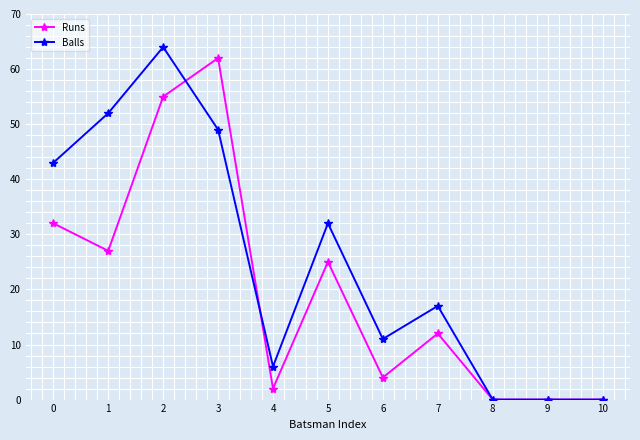

Reading right to left, what are all the values shown in this chart?

Runs: 0	0	0	12	4	25	2	62	55	27	32
Balls: 0	0	0	17	11	32	6	49	64	52	43